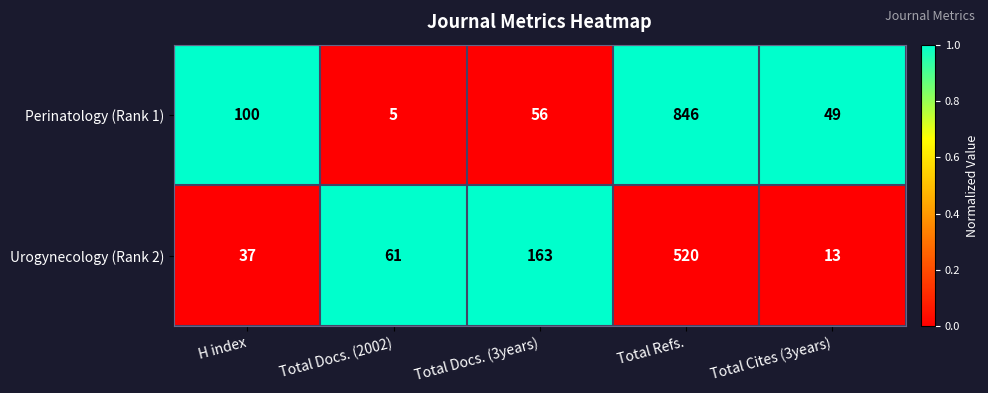

At which category is the sum across all series the highest?

Total Refs.